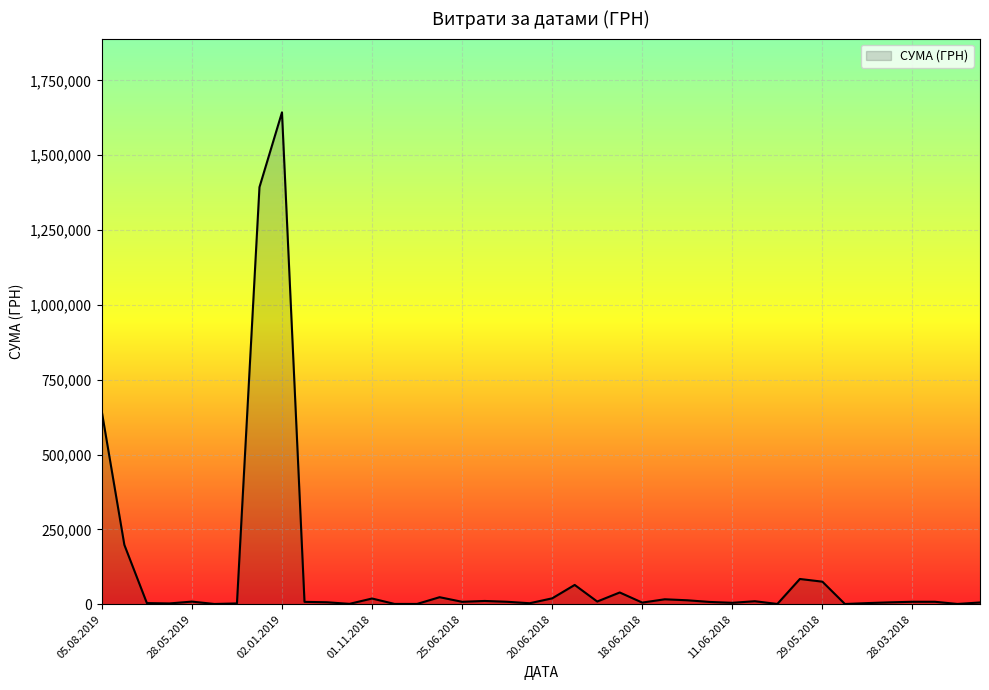

What is the maximum value shown in the chart?

1643298.6